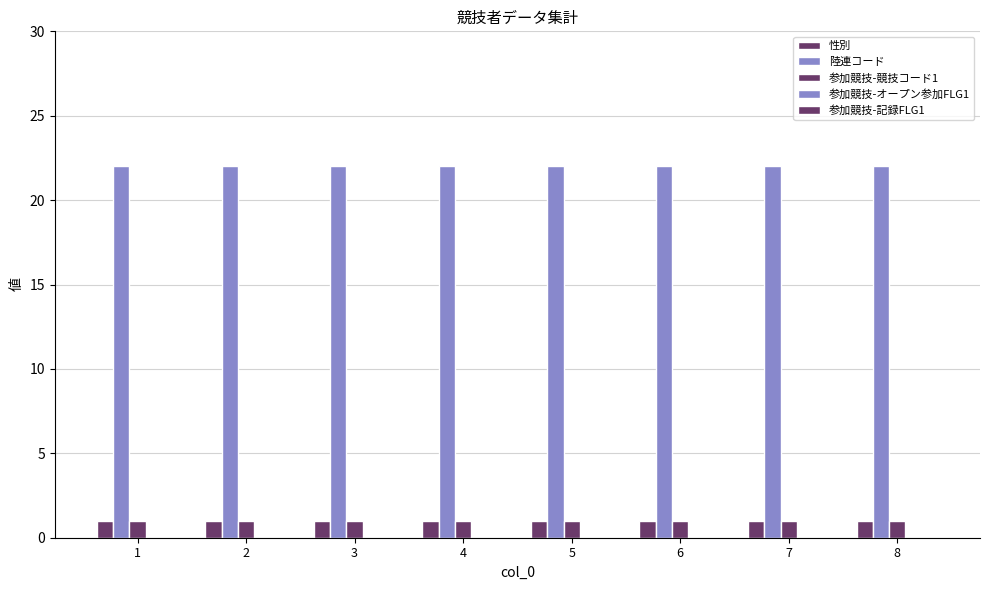

Count the number of categories in the chart.

8